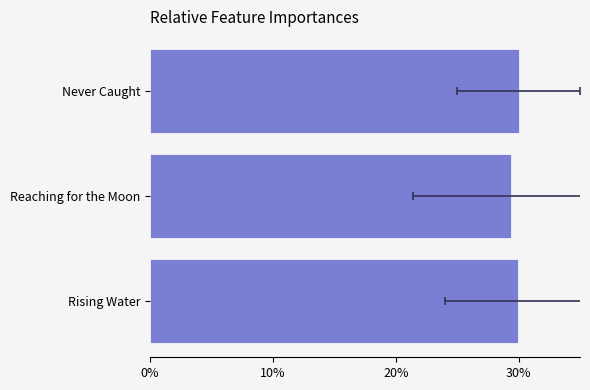

What is the average value?

29.8